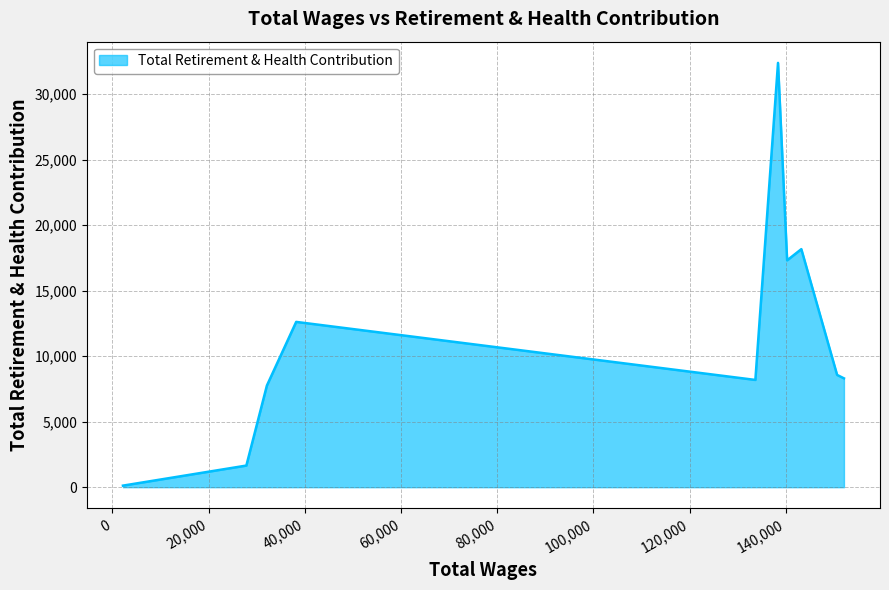

What is the difference between the maximum and minimum values?

32265